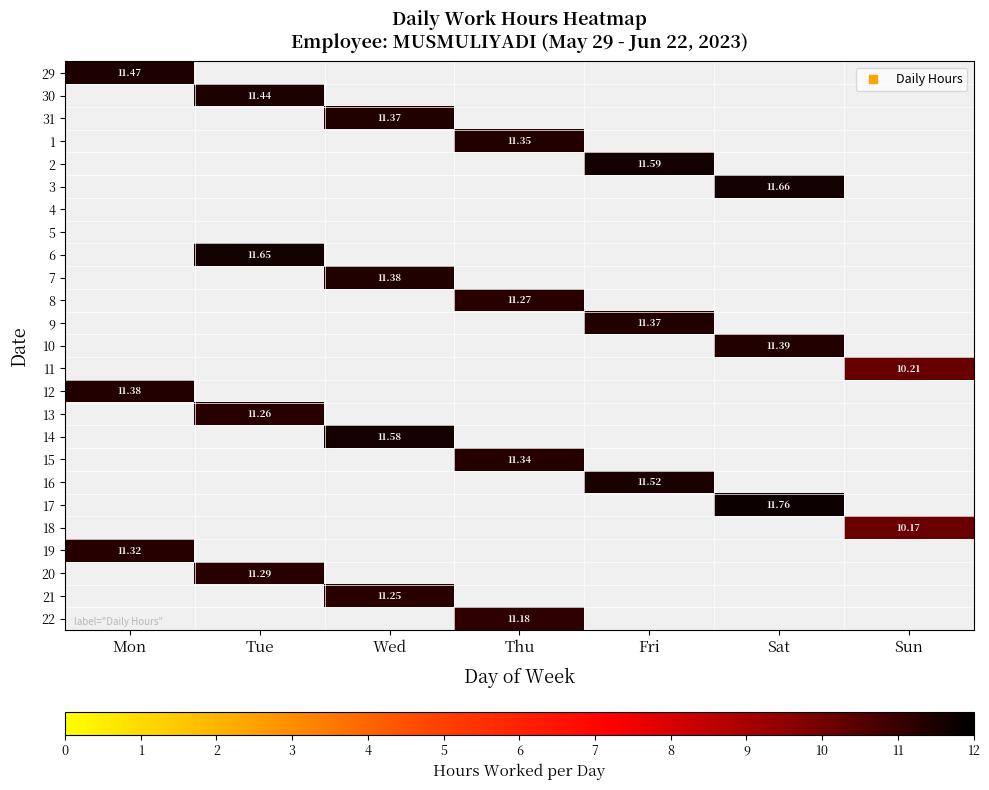

The 14 series shows 5.3 at Sat. True or false?

False